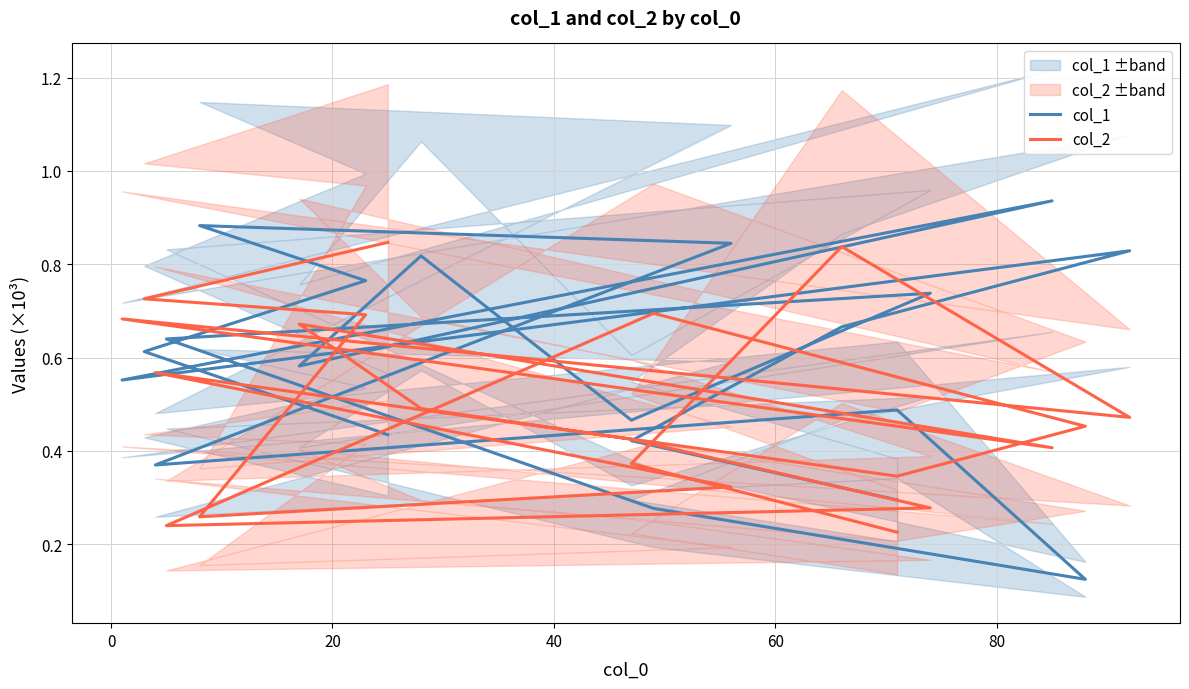

Does the chart display data point markers on the line(s)?

No